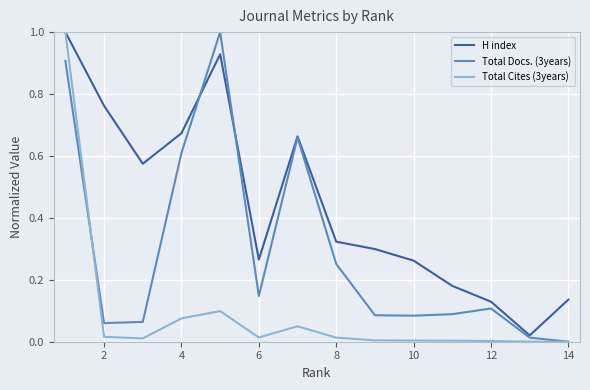

What is the maximum value shown in the chart?

1.0